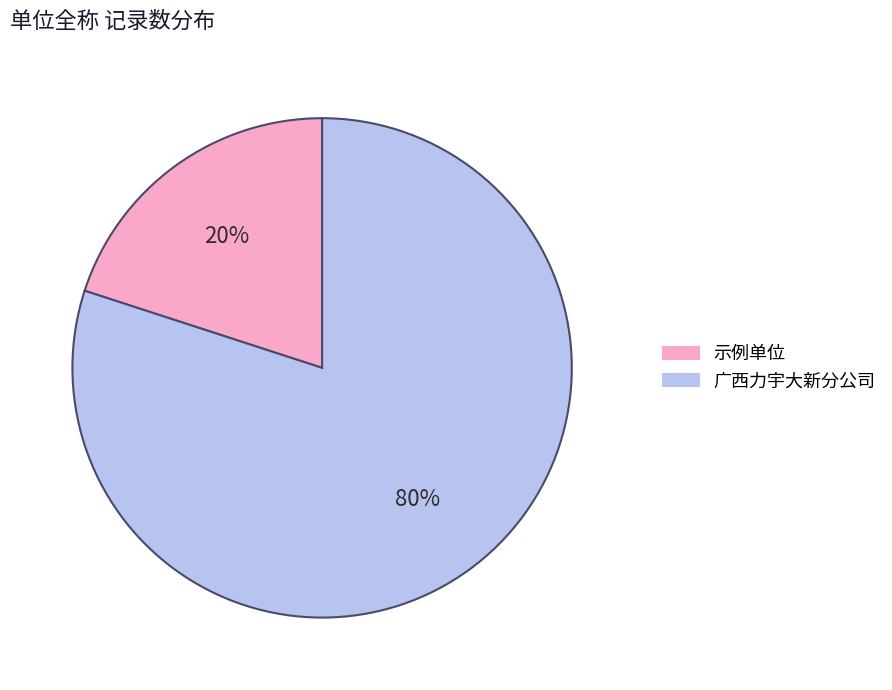

Is there a majority slice in this chart?

Yes